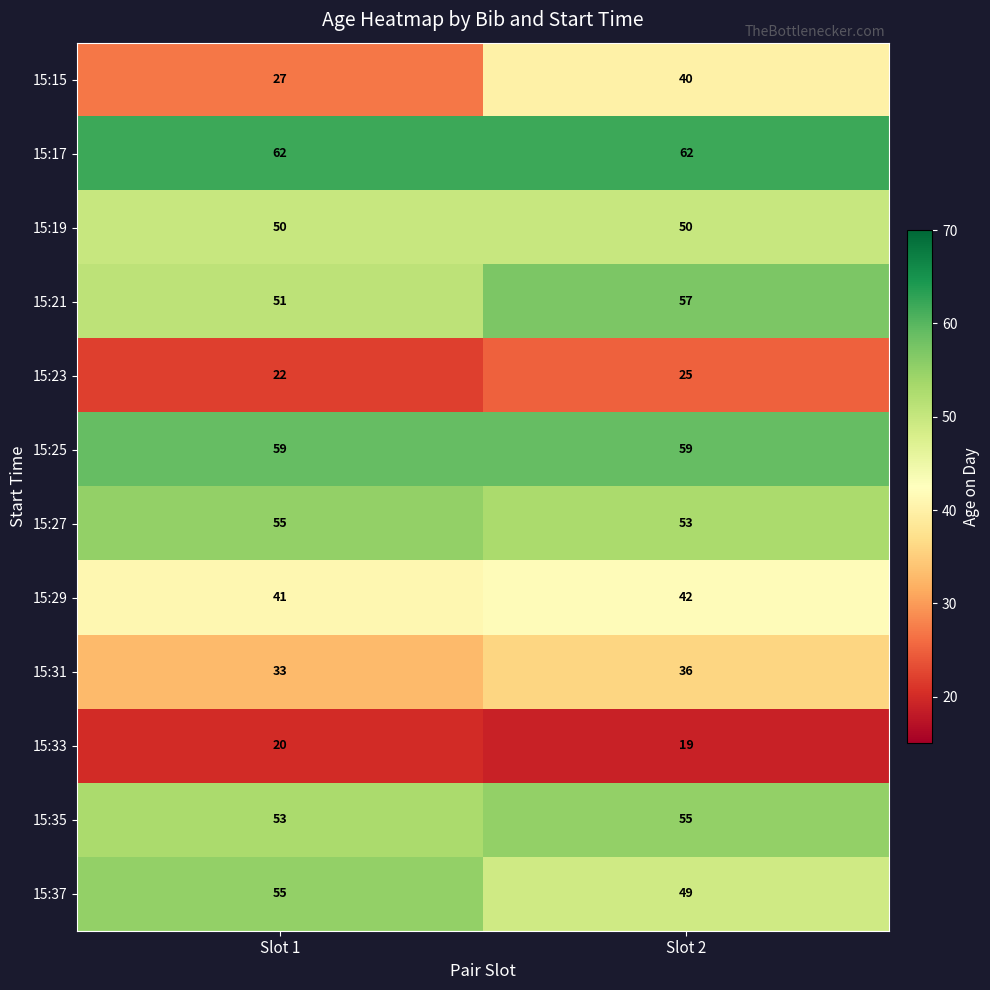

What is the maximum value for 15:23?

25